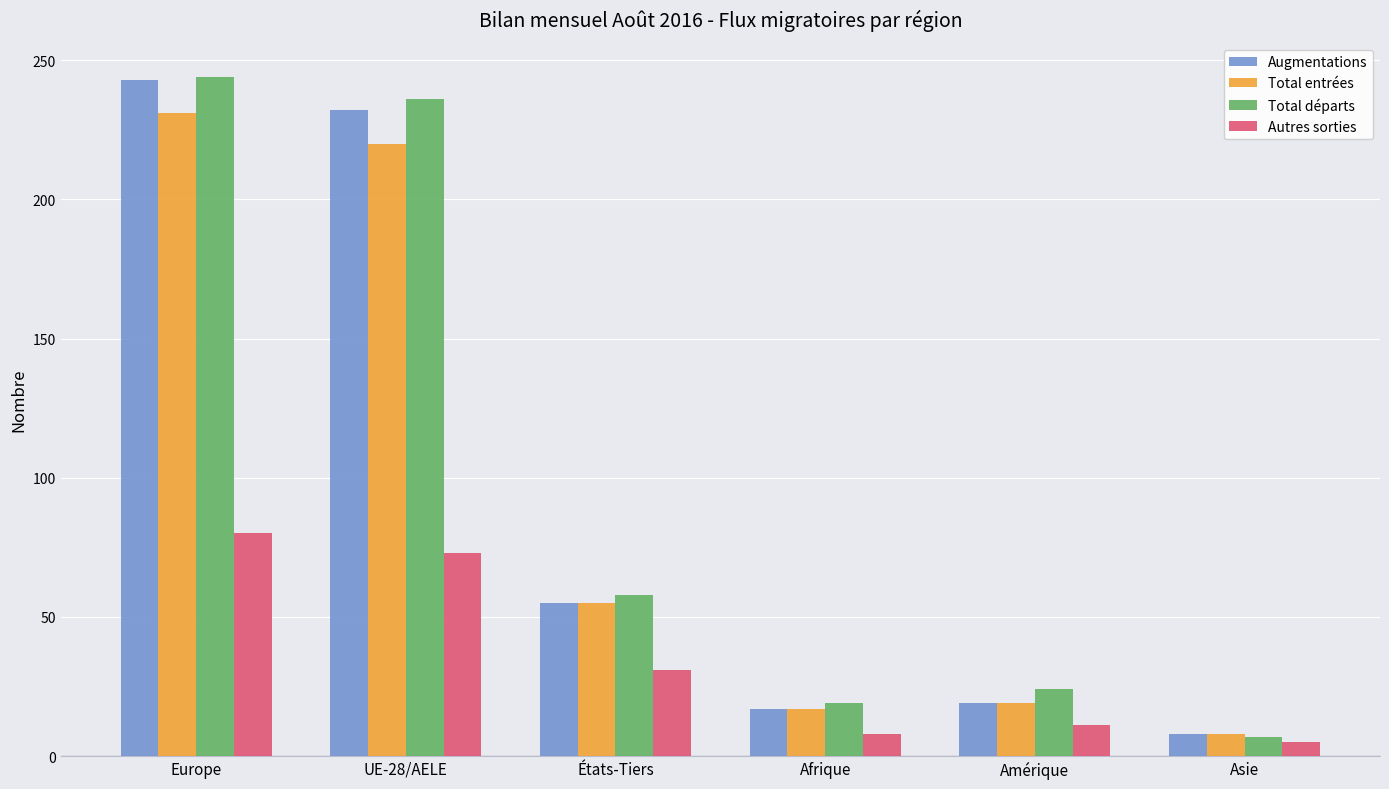

Which series changed the most between États-Tiers and Asie?

Total départs